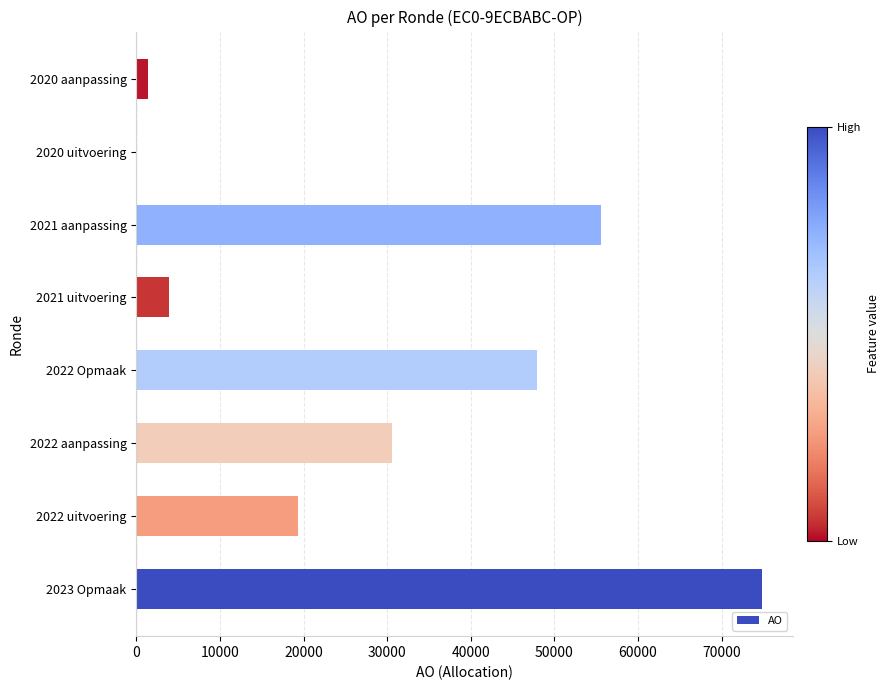

Between 2022 uitvoering and 2021 uitvoering, which is larger?

2022 uitvoering